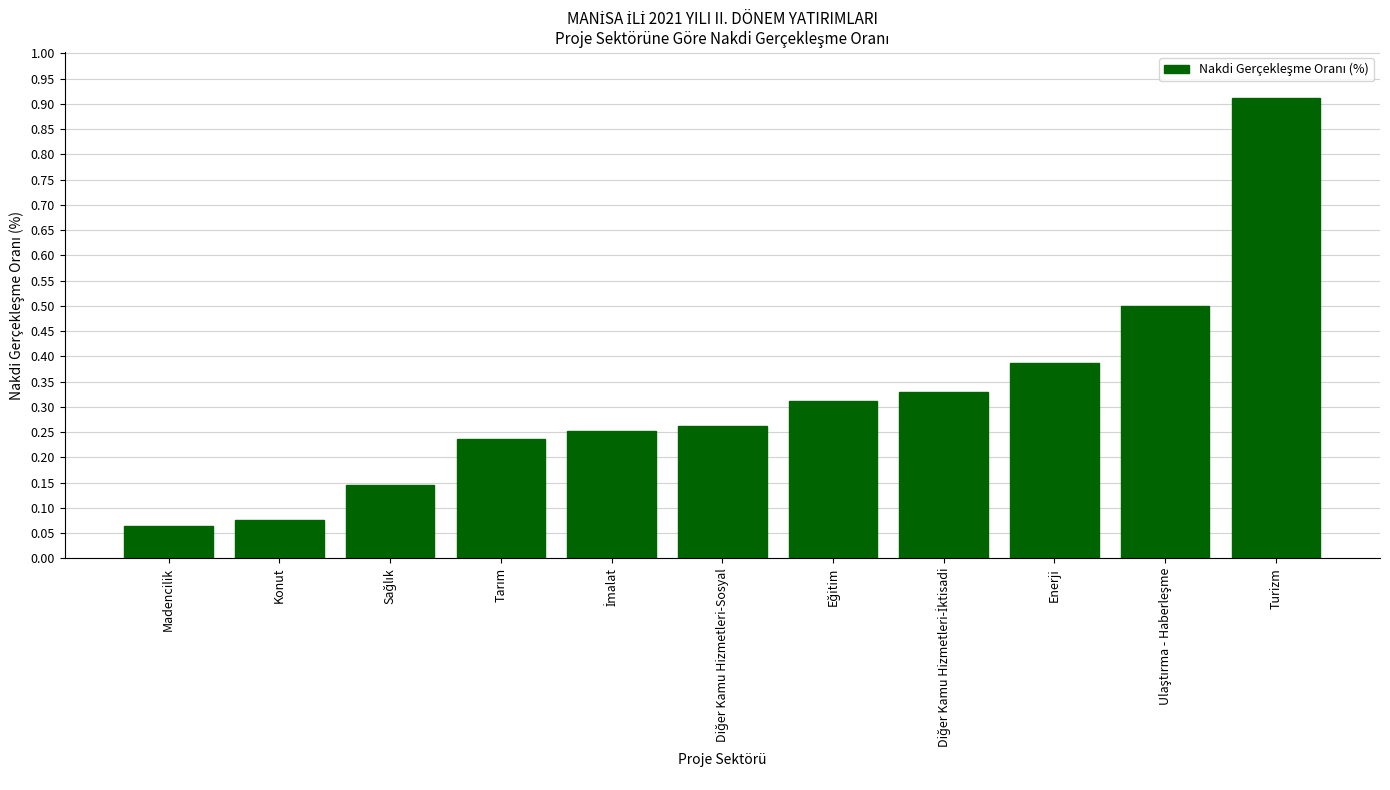

What is the value of the 10th bar from the left?

0.5